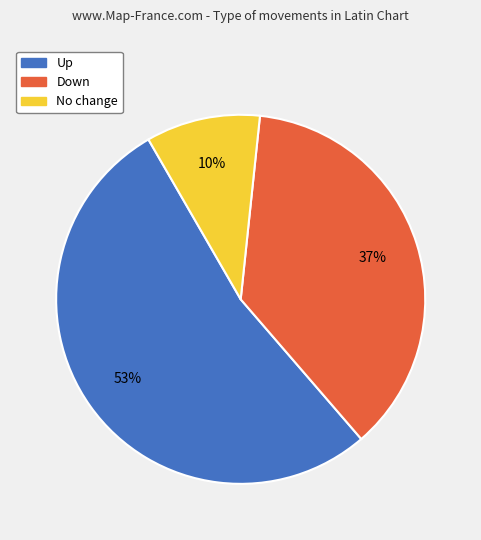

How many segments does this pie chart have?

3